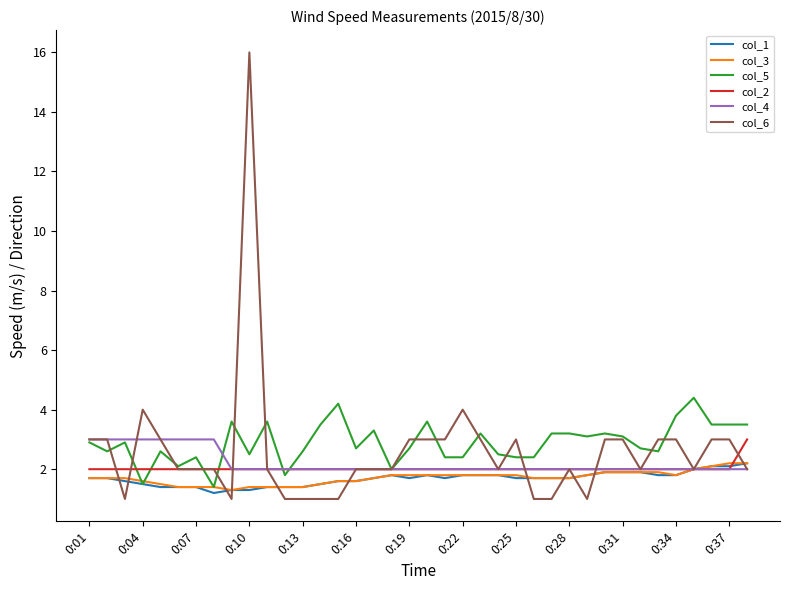

What is the smallest value displayed?

1.0